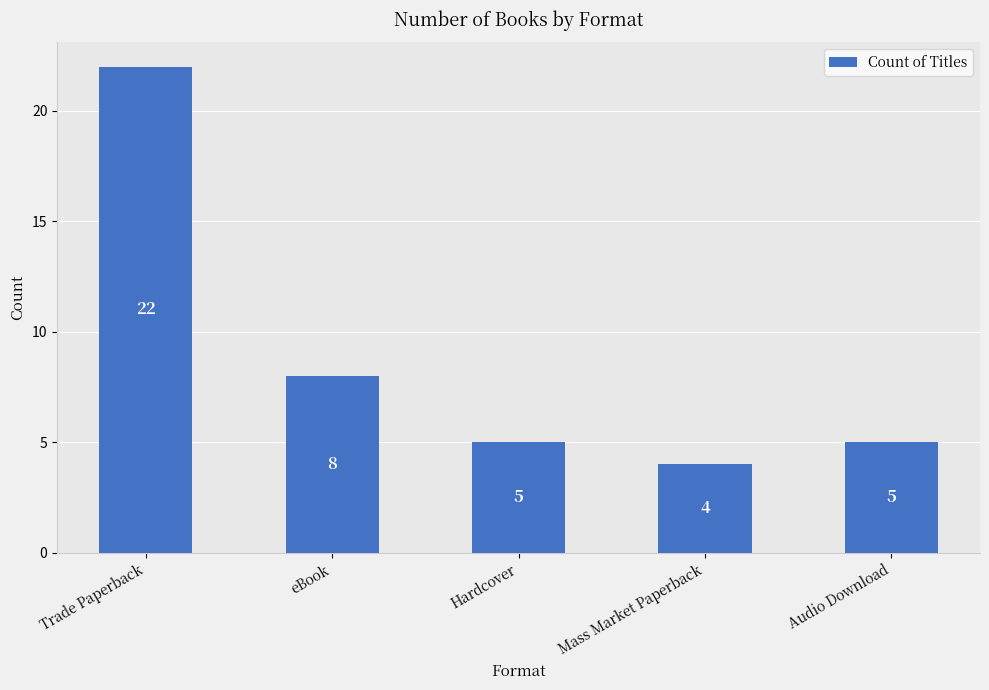

Does the chart contain any negative values?

No